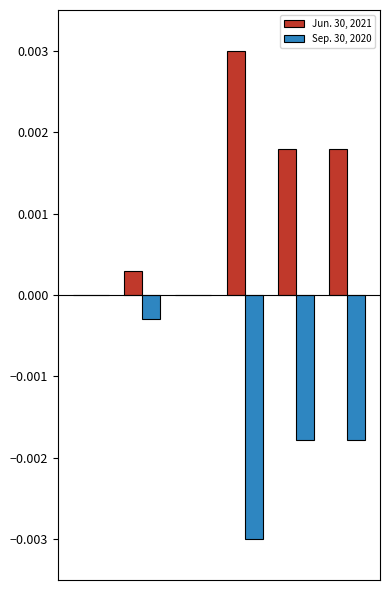

Which series has the largest total across all categories?

Jun. 30, 2021